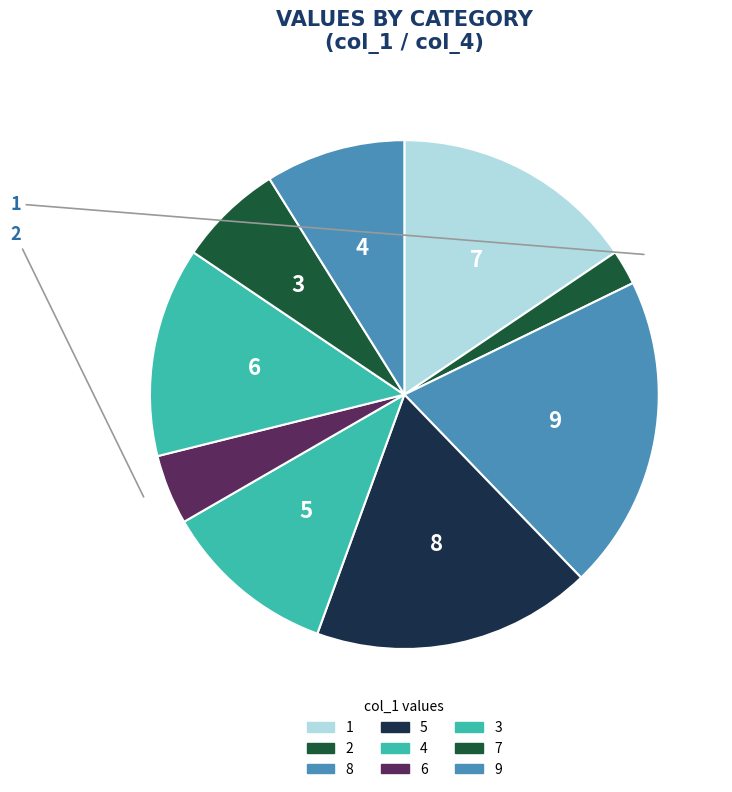

Between 9 and 8, which is larger?

8